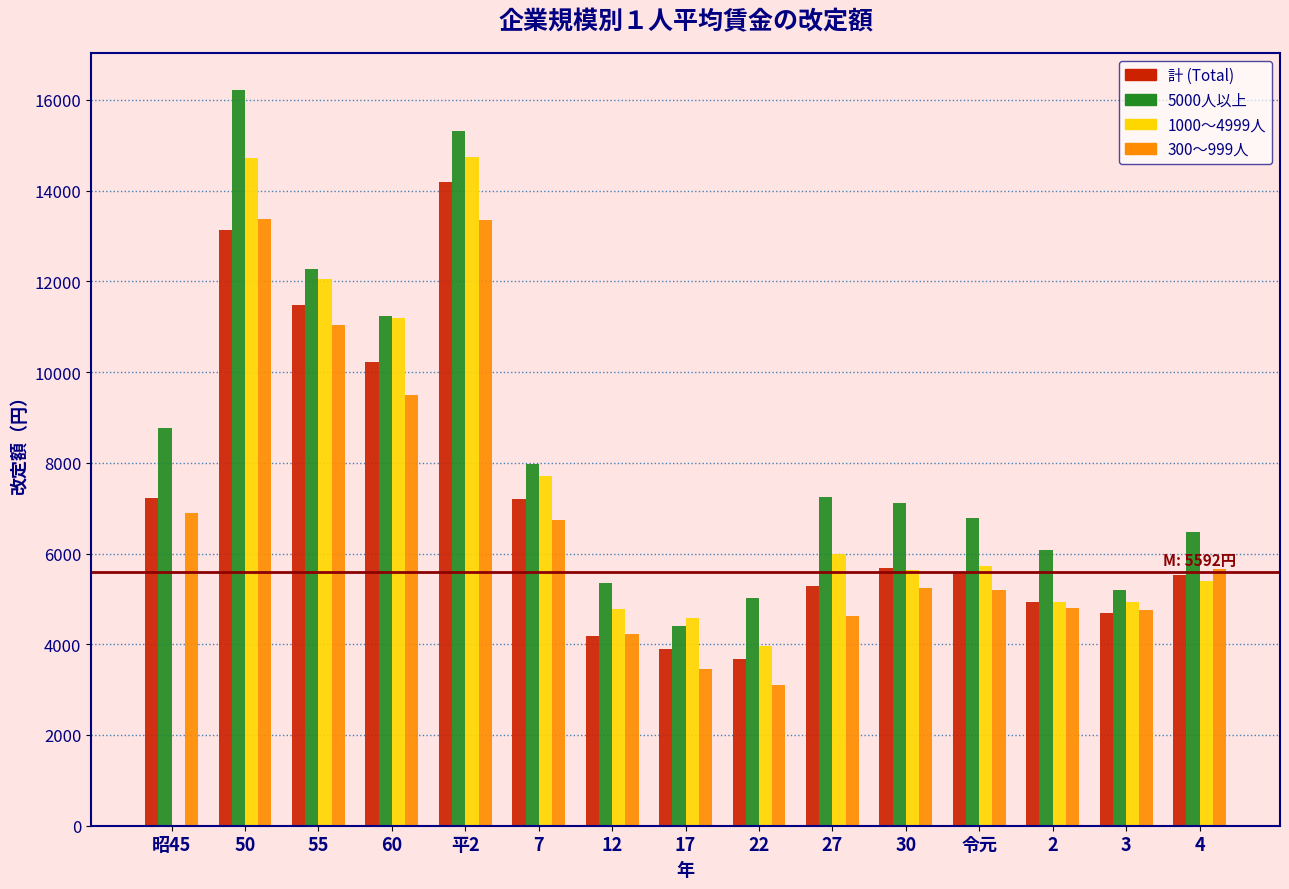

True or false: 計 (Total) has a value of 5592 at 令元.

True